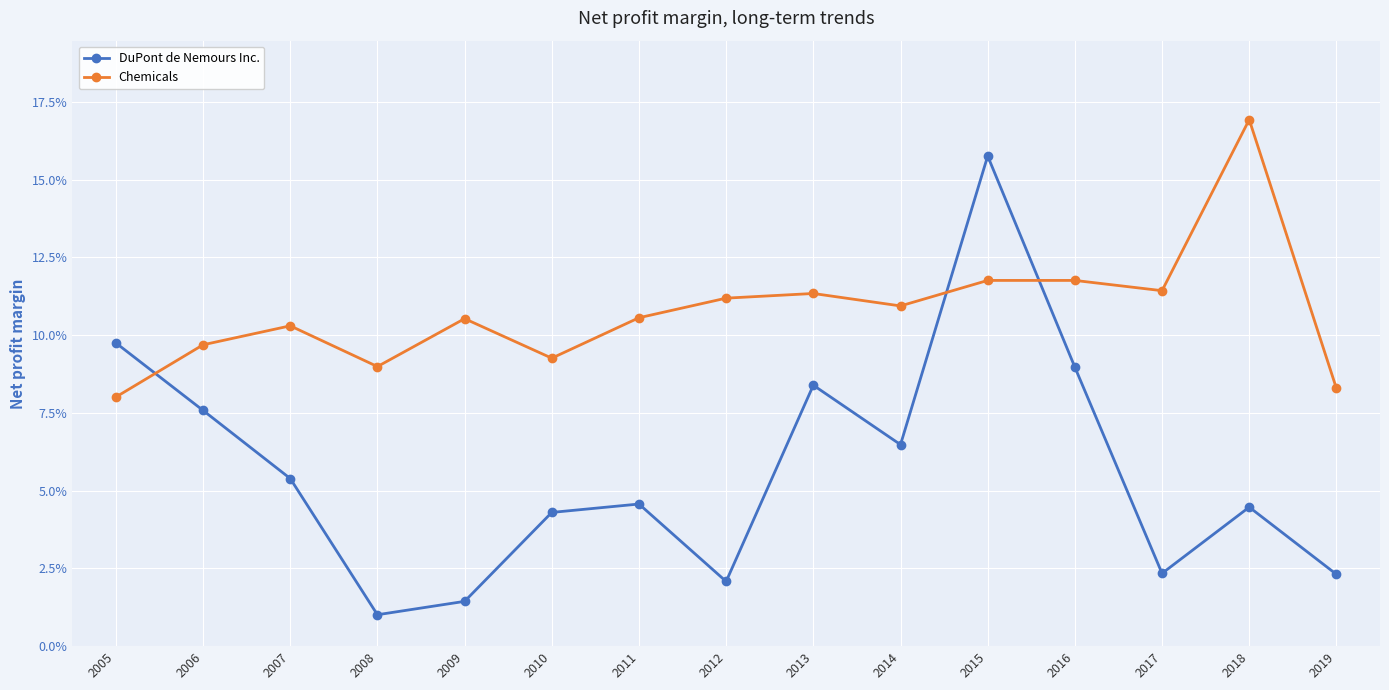

What are all the series names shown in the legend?

DuPont de Nemours Inc., Chemicals